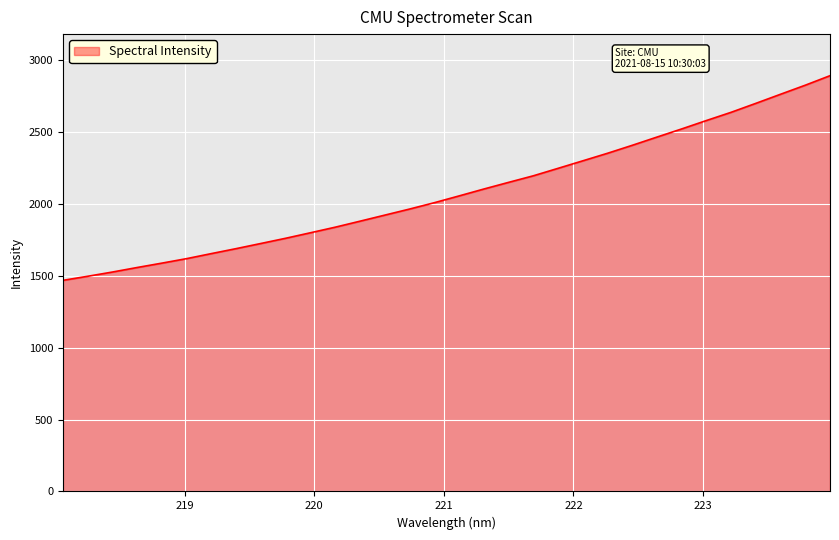

What is the difference between the maximum and minimum values?

1423.7